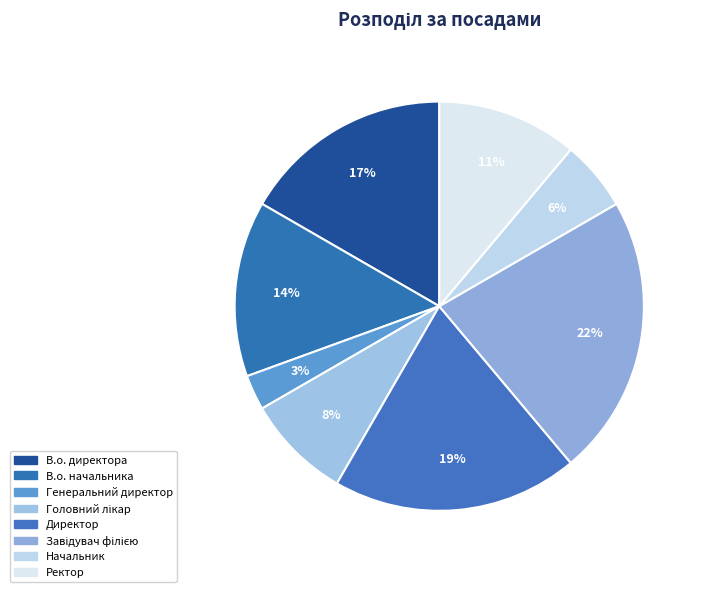

To the nearest percent, what is the average slice percentage?

12%